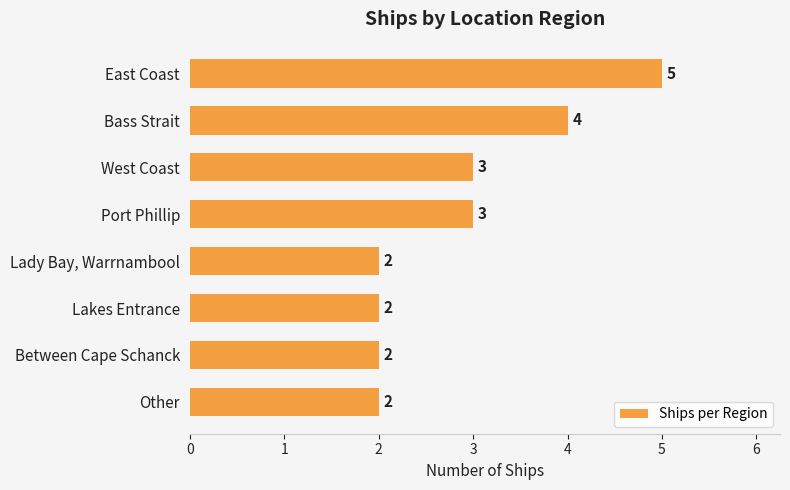

What is the difference between the maximum and minimum values?

3